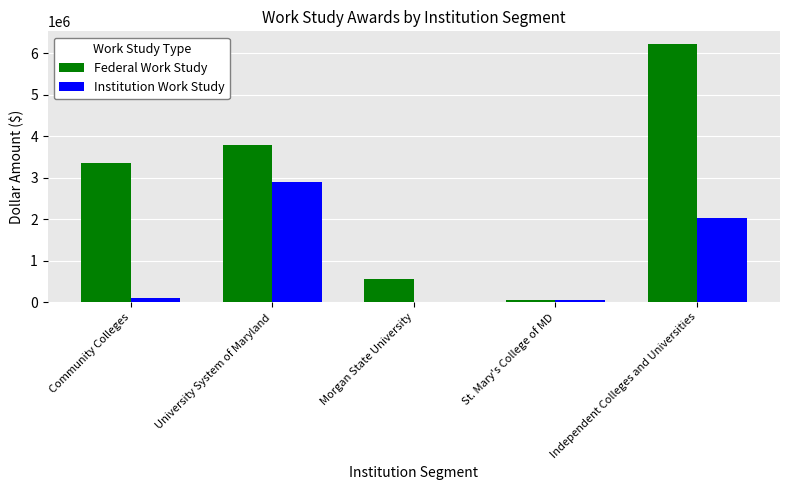

Is the value of Institution Work Study at Community Colleges greater than the value of Federal Work Study at University System of Maryland?

No